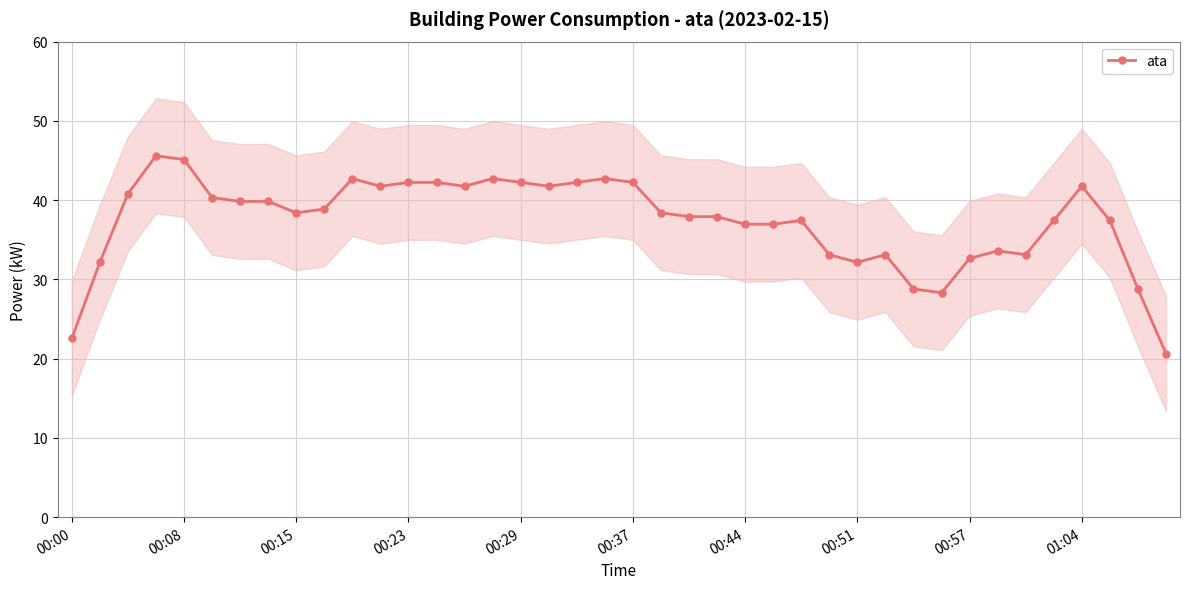

What is the difference between the maximum and minimum values?

25.0